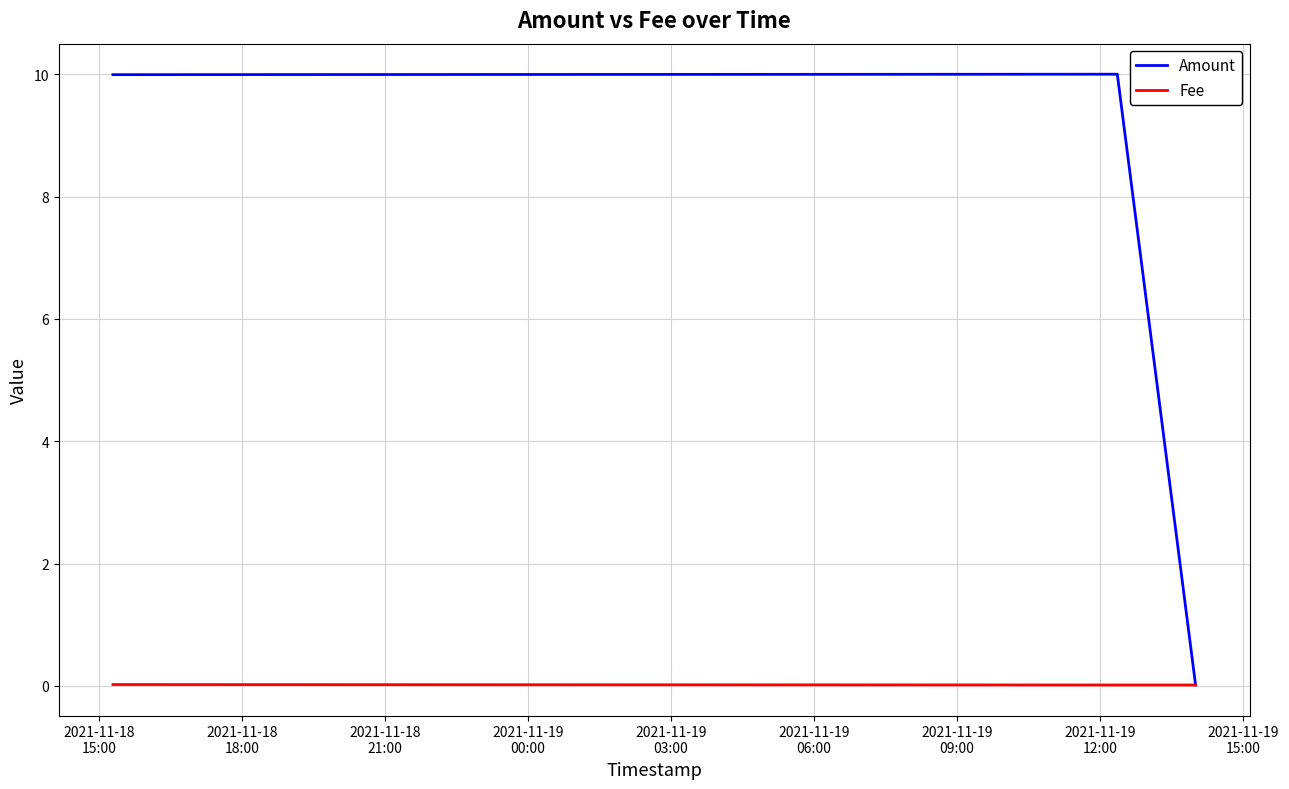

What is the maximum value shown in the chart?

10.0